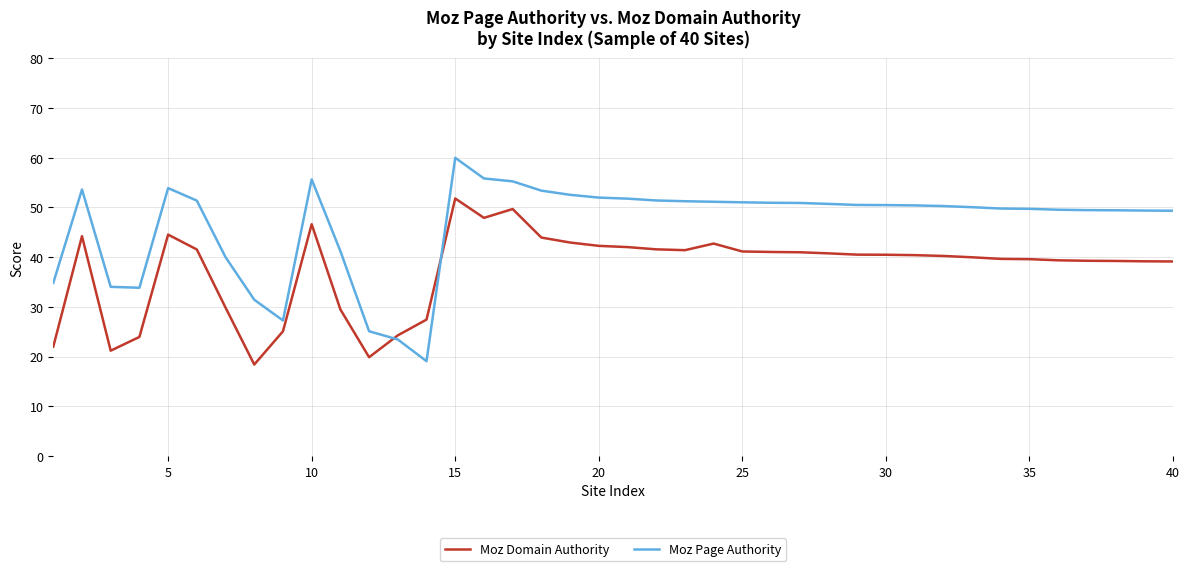

Which series has the largest range (max minus min)?

Moz Page Authority